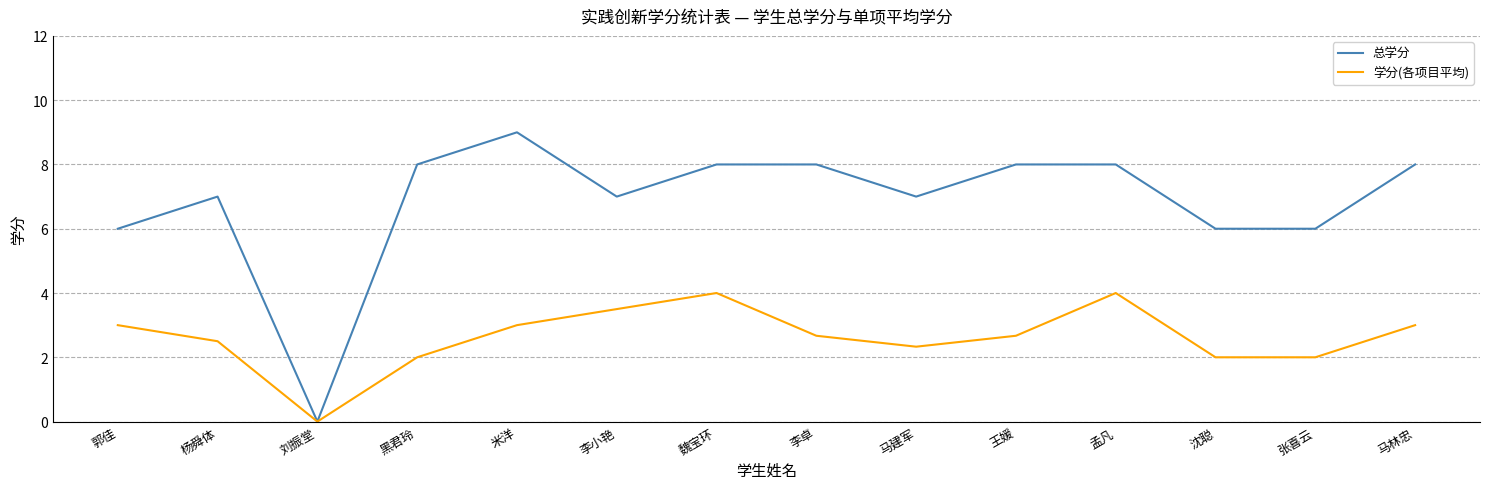

Which series has the largest total across all categories?

总学分